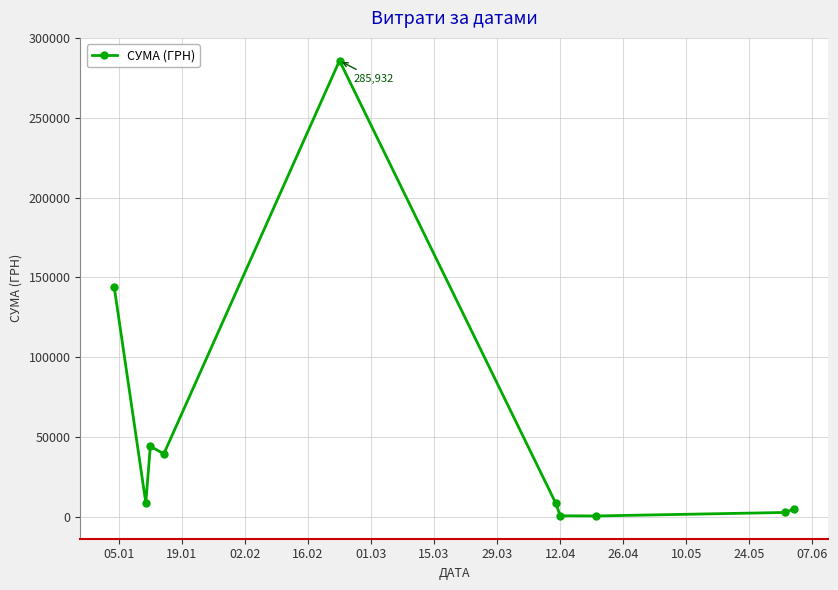

What is the difference between the maximum and minimum values?

285456.6